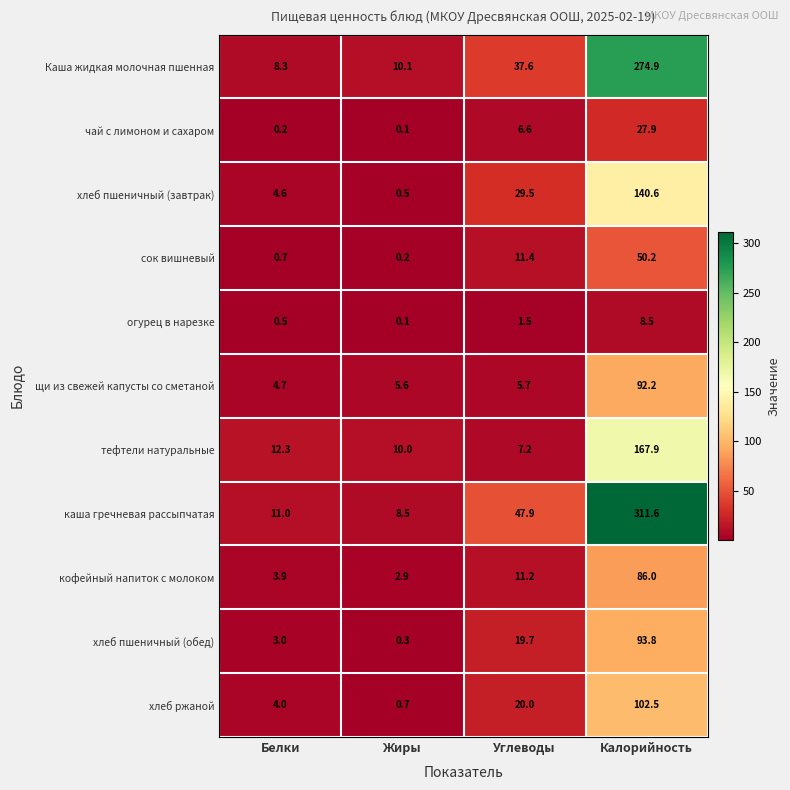

List the series in order of their peak value, highest first.

каша гречневая рассыпчатая, Каша жидкая молочная пшенная, тефтели натуральные, хлеб пшеничный (завтрак), хлеб ржаной, хлеб пшеничный (обед), щи из свежей капусты со сметаной, кофейный напиток с молоком, сок вишневый, чай с лимоном и сахаром, огурец в нарезке